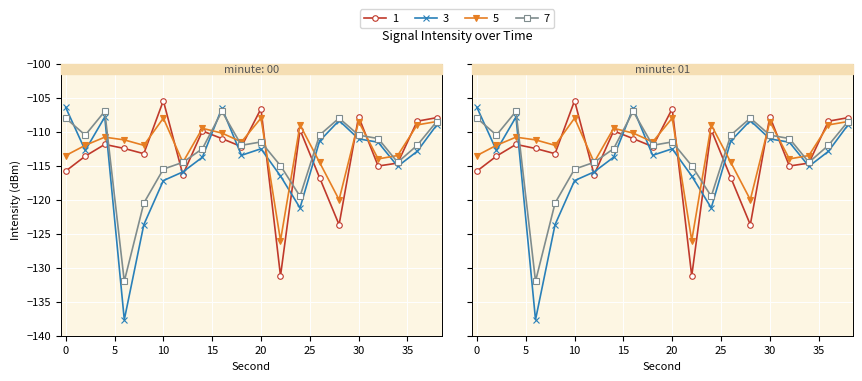

What is the difference between the highest and lowest values at 5?

4.9